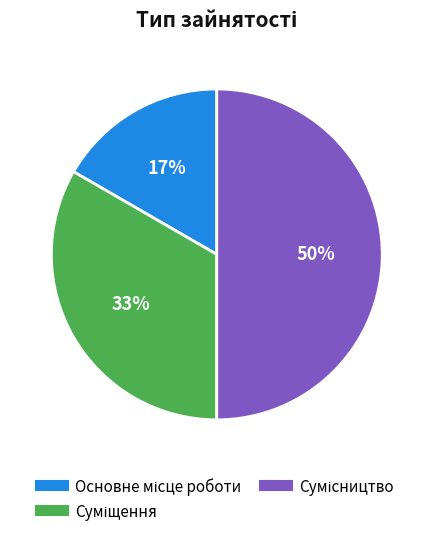

To the nearest percent, what is the average slice percentage?

33%